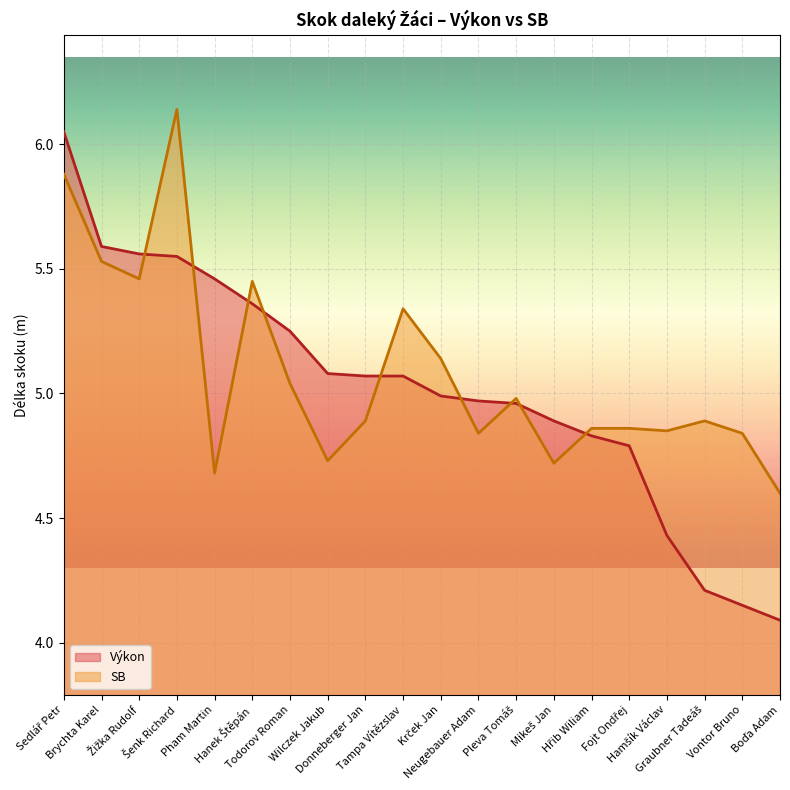

What is the difference between the maximum and minimum values in the Výkon series?

2.0